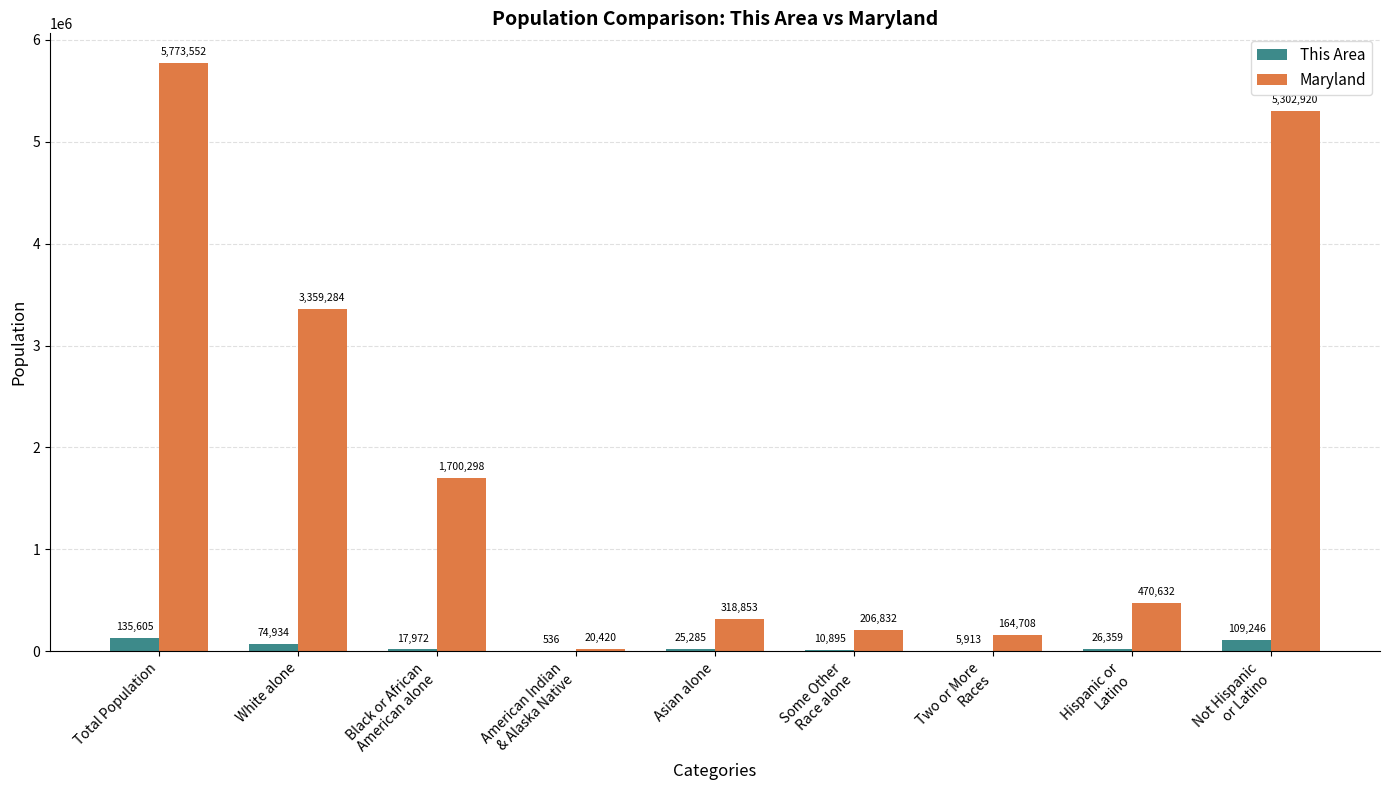

At which label is This Area closest to 68070?

White alone